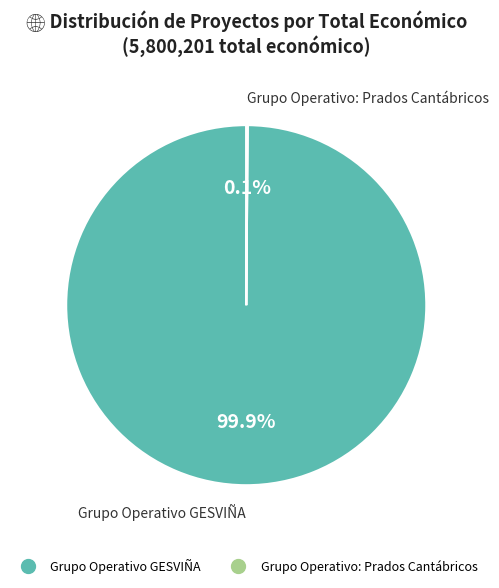

Is there any slice that represents more than half of the pie?

Yes